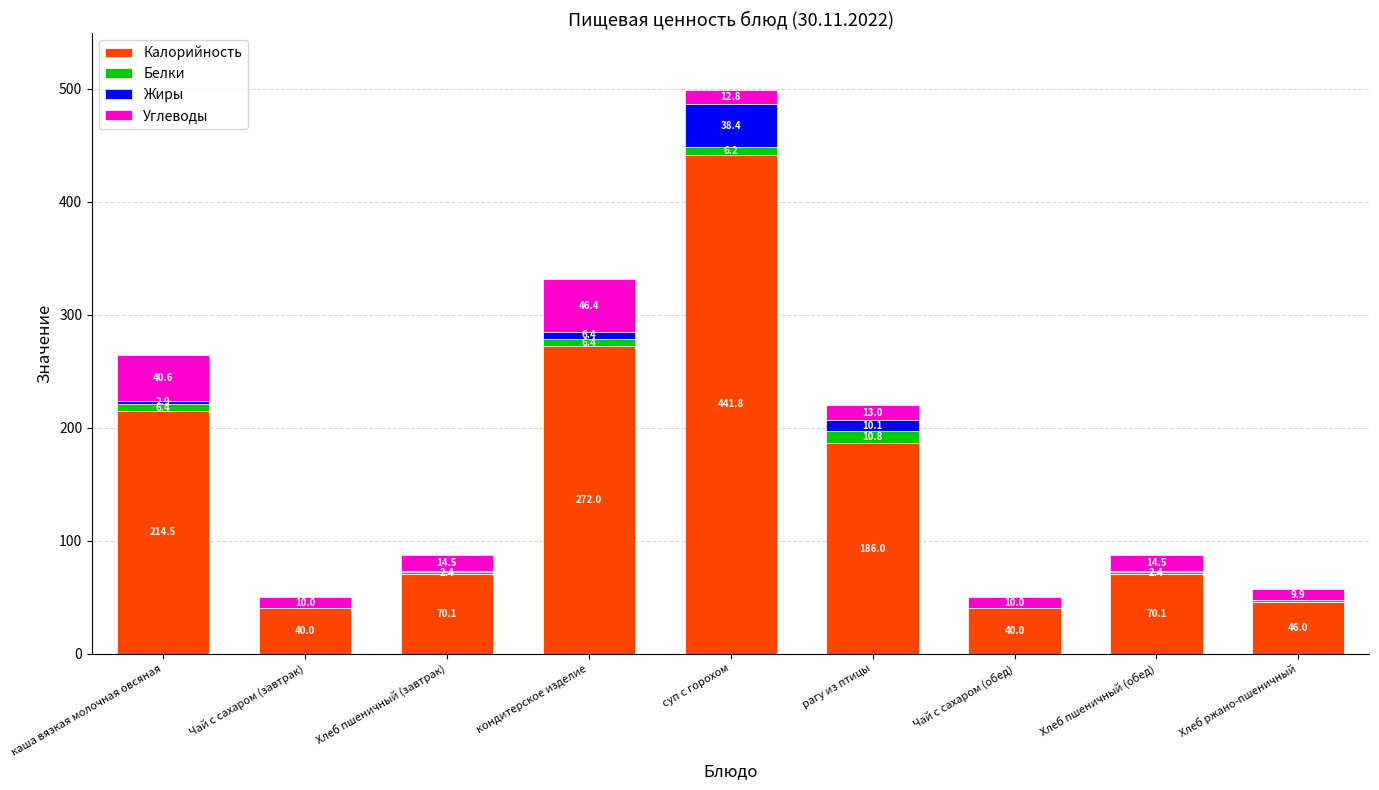

What are all the series names shown in the legend?

Калорийность, Белки, Жиры, Углеводы